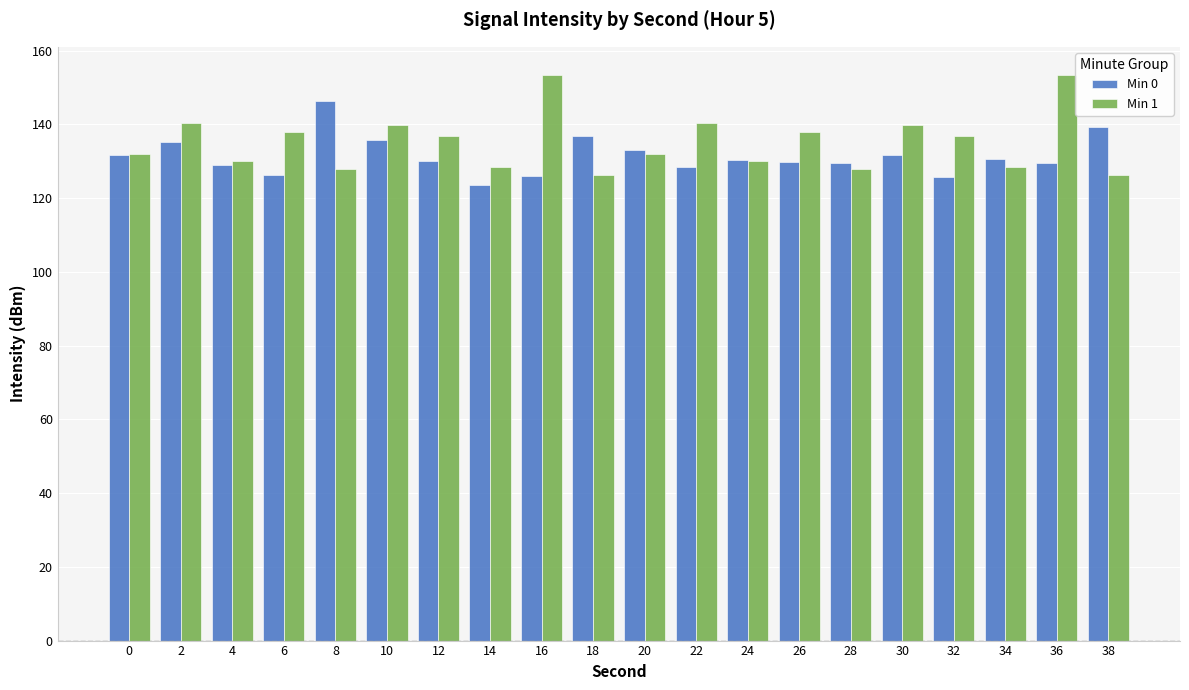

What is the spread (max minus min) of values at 36?

23.8